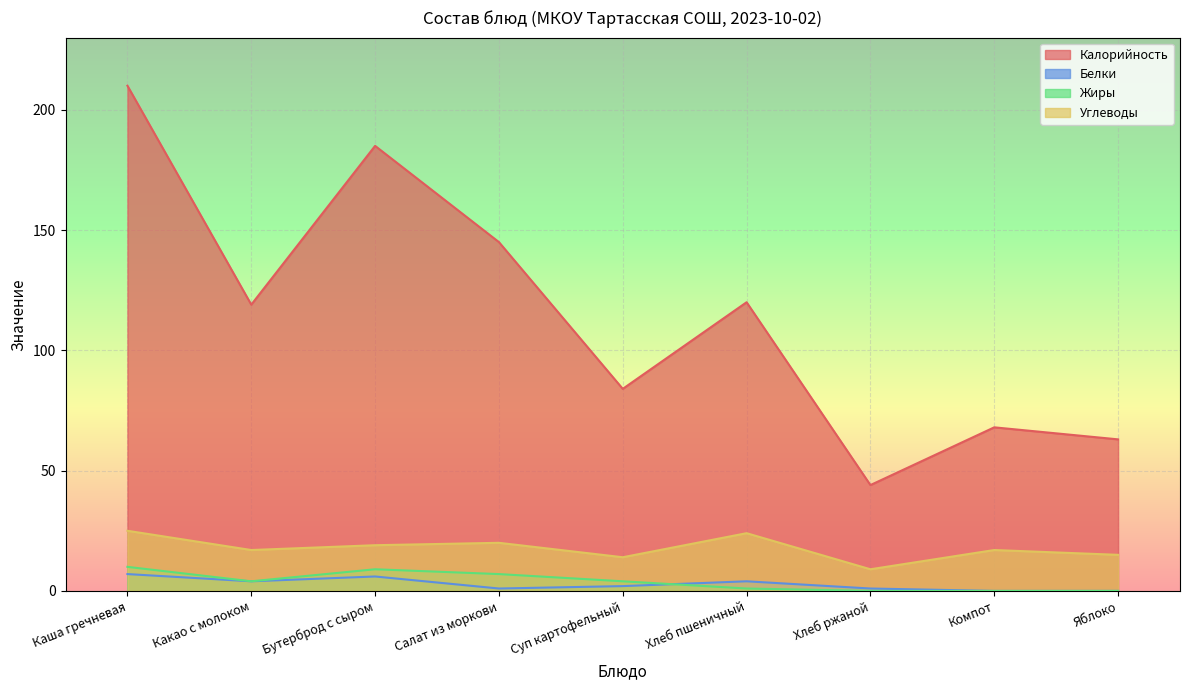

Is the value of Белки at Какао с молоком greater than the value of Калорийность at Хлеб ржаной?

No